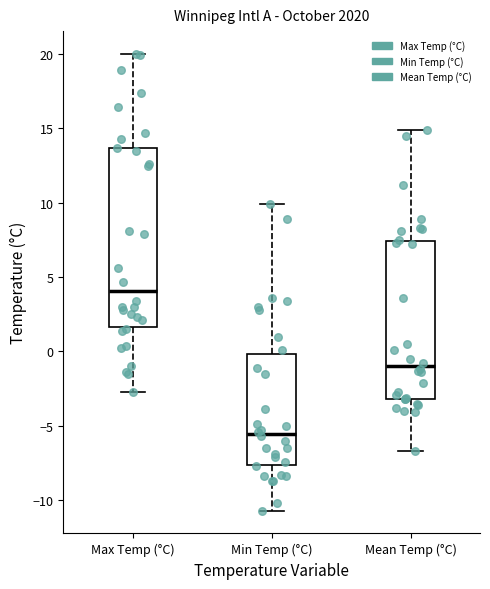

Which box's median line is the lowest?

Min Temp (°C)